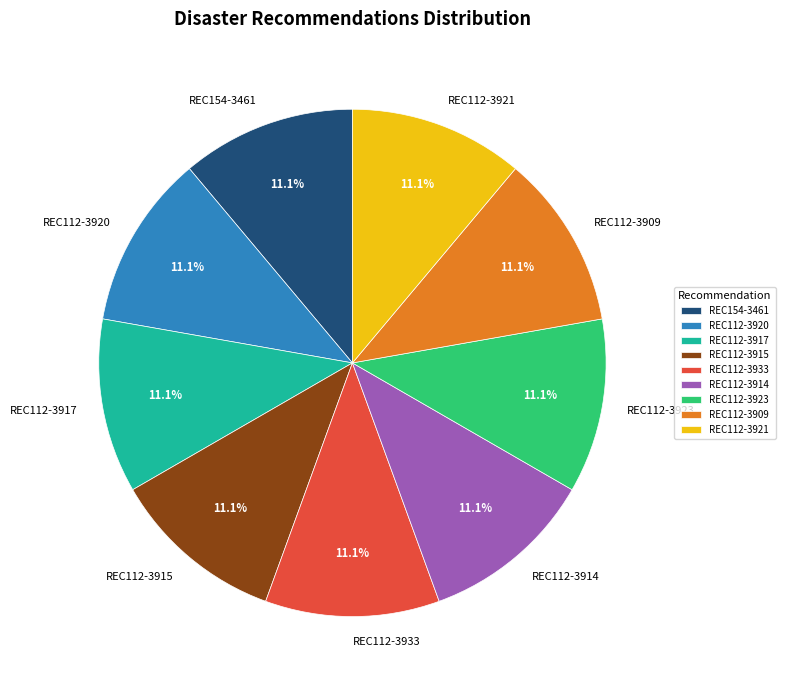

To the nearest percent, what percentage of the pie is REC112-3933?

11%